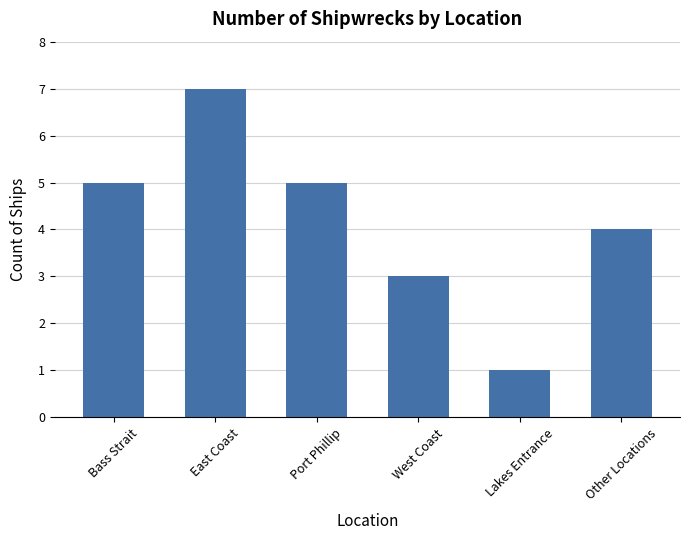

Where is the data nearest to the value 4?

Other Locations